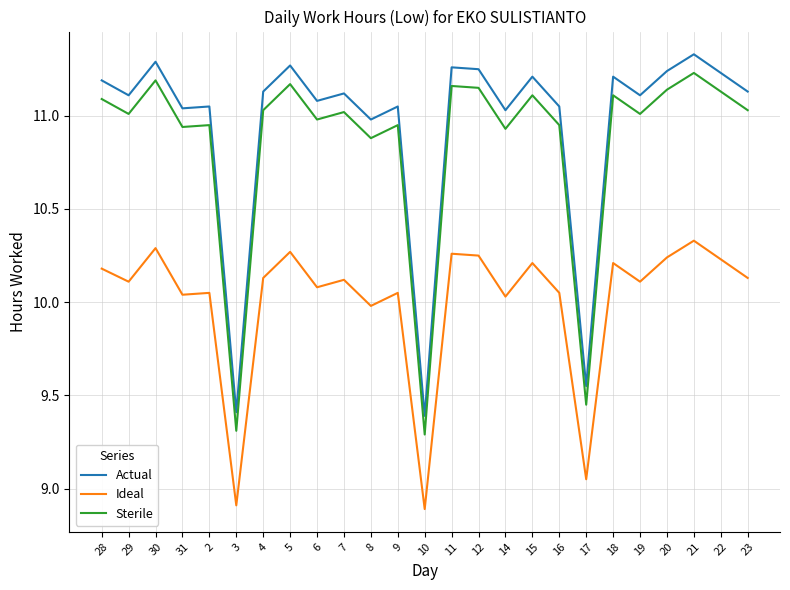

What is the difference between the maximum and minimum values in the Sterile series?

1.9